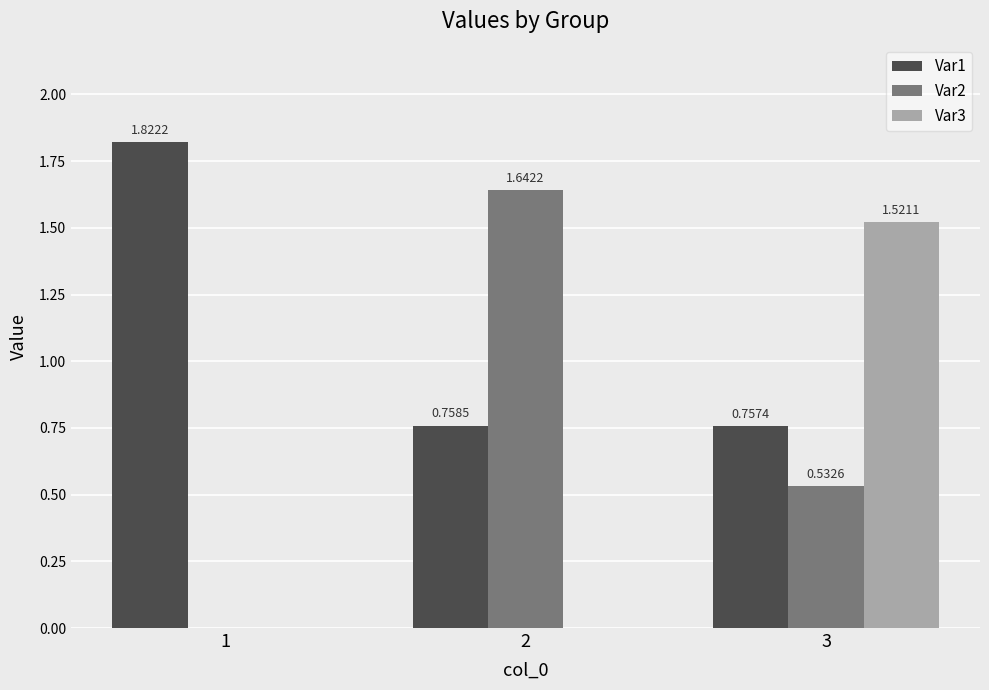

Is the value of Var2 at 2 greater than the value of Var1 at 1?

No